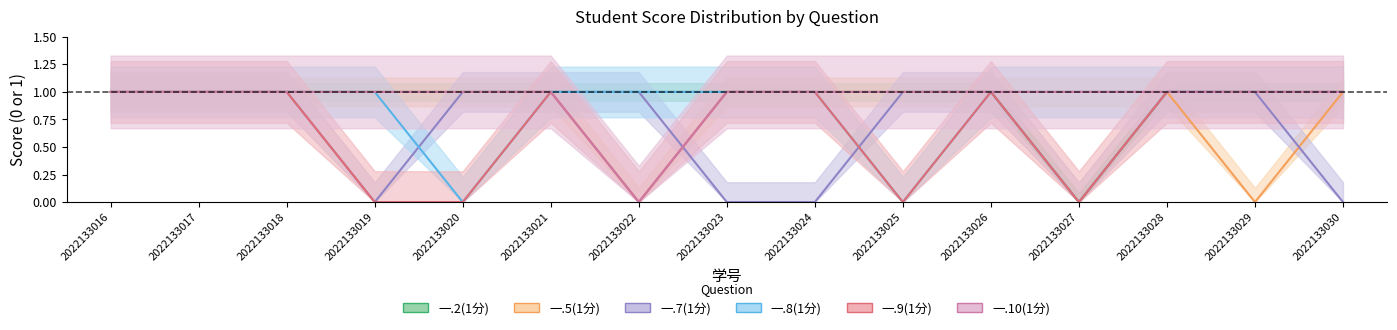

Reading right to left, extract all data points from this chart.

一.2(1分): 1	1	1	0	1	1	1	1	1	1	1	1	1	1	1
一.5(1分): 1	0	1	1	1	1	1	1	0	1	1	1	1	1	1
一.7(1分): 0	1	1	0	1	1	0	0	1	1	1	0	1	1	1
一.8(1分): 1	1	1	1	1	0	1	1	1	1	0	1	1	1	1
一.9(1分): 1	1	1	0	1	0	1	1	0	1	0	0	1	1	1
一.10(1分): 1	1	1	1	1	1	1	1	0	1	1	1	1	1	1